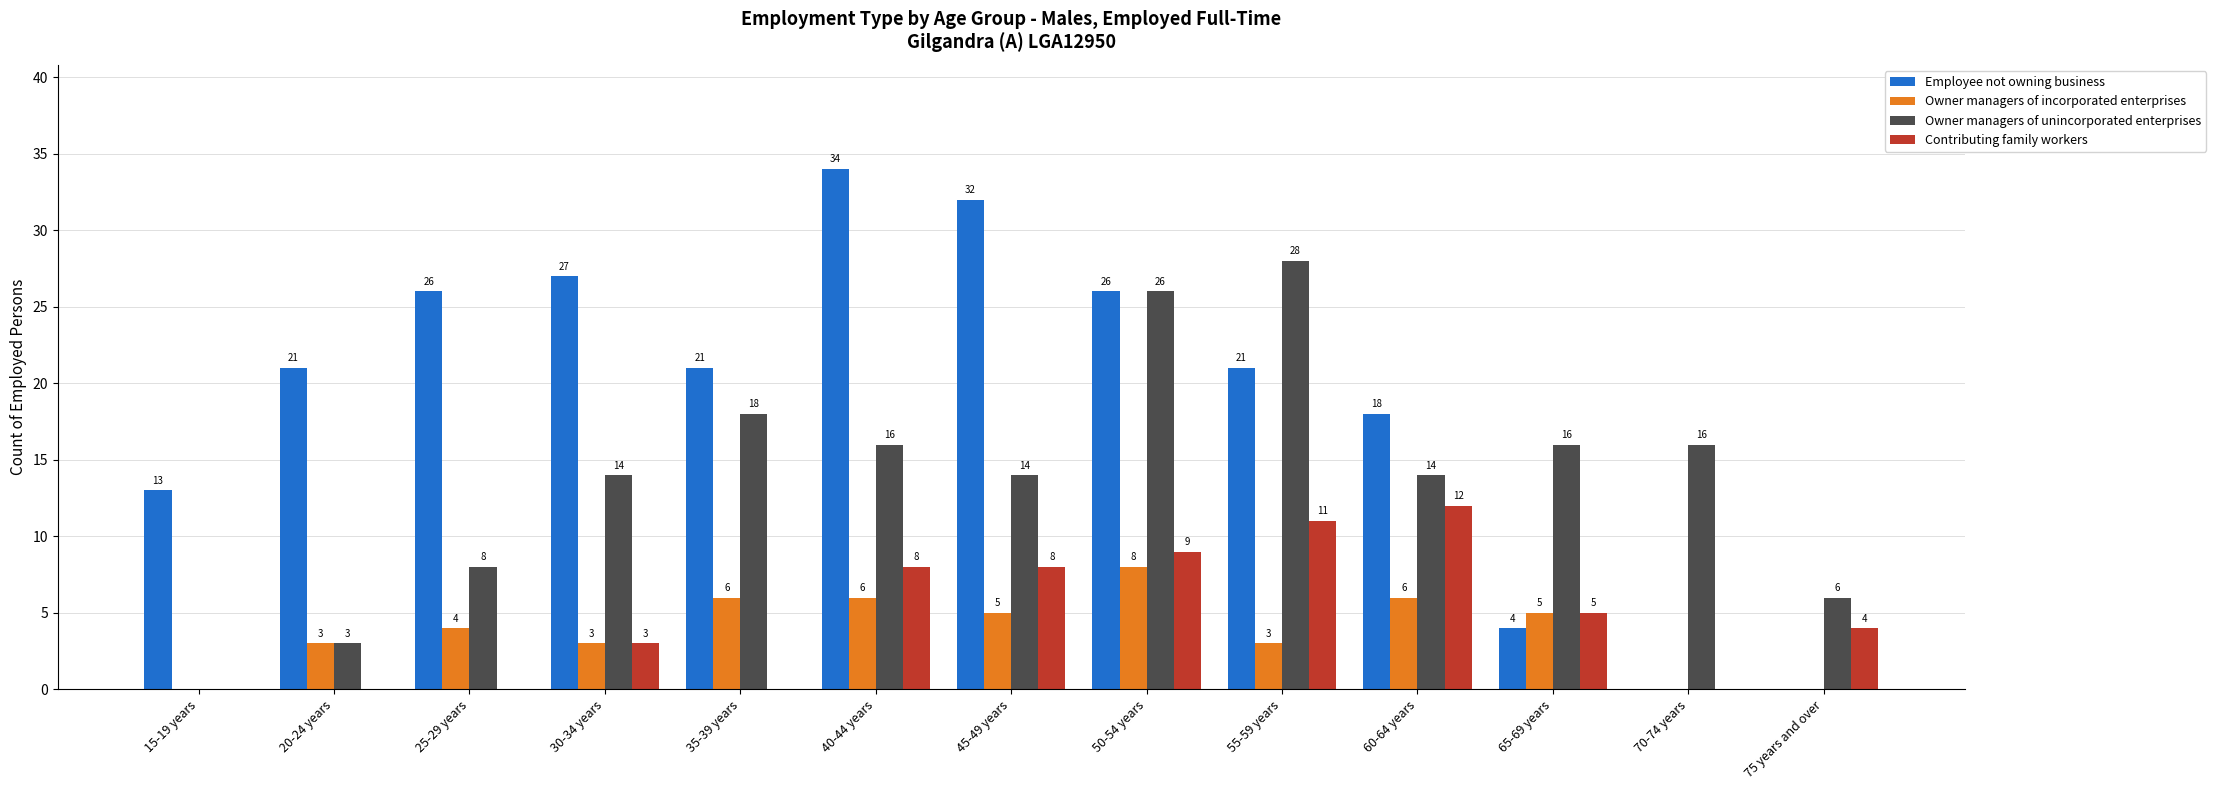

Reading right to left, transcribe all the data shown in this chart.

Employee not owning business: 0	0	4	18	21	26	32	34	21	27	26	21	13
Owner managers of incorporated enterprises: 0	0	5	6	3	8	5	6	6	3	4	3	0
Owner managers of unincorporated enterprises: 6	16	16	14	28	26	14	16	18	14	8	3	0
Contributing family workers: 4	0	5	12	11	9	8	8	0	3	0	0	0